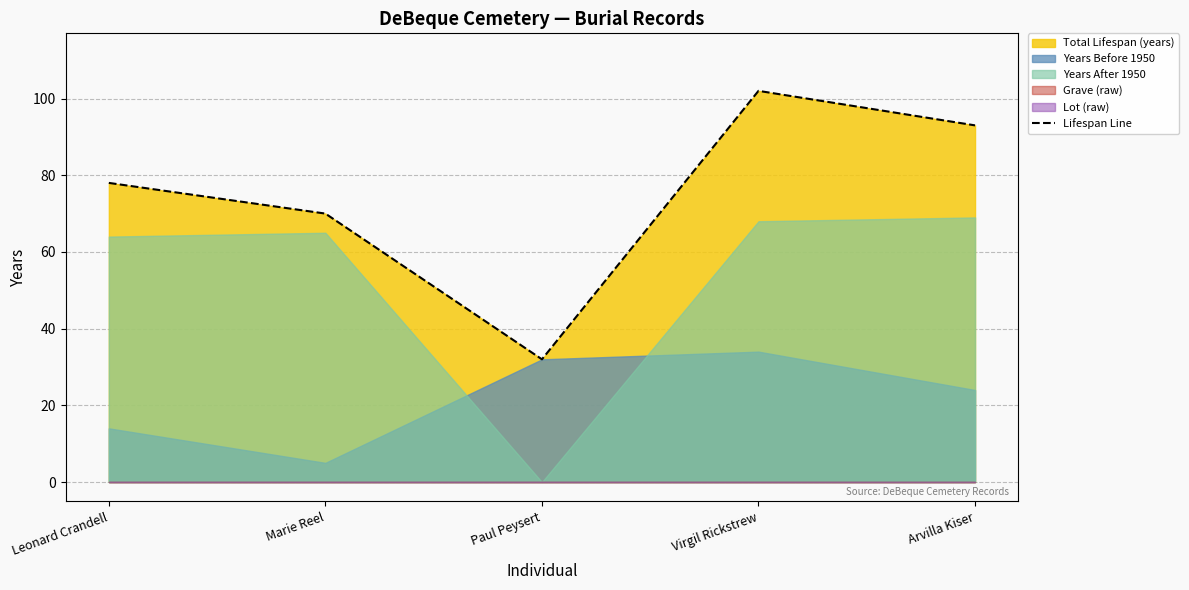

Reading left to right, transcribe all the data shown in this chart.

Leonard Crandell=78	Marie Reel=70	Paul Peysert=32	Virgil Rickstrew=102	Arvilla Kiser=93